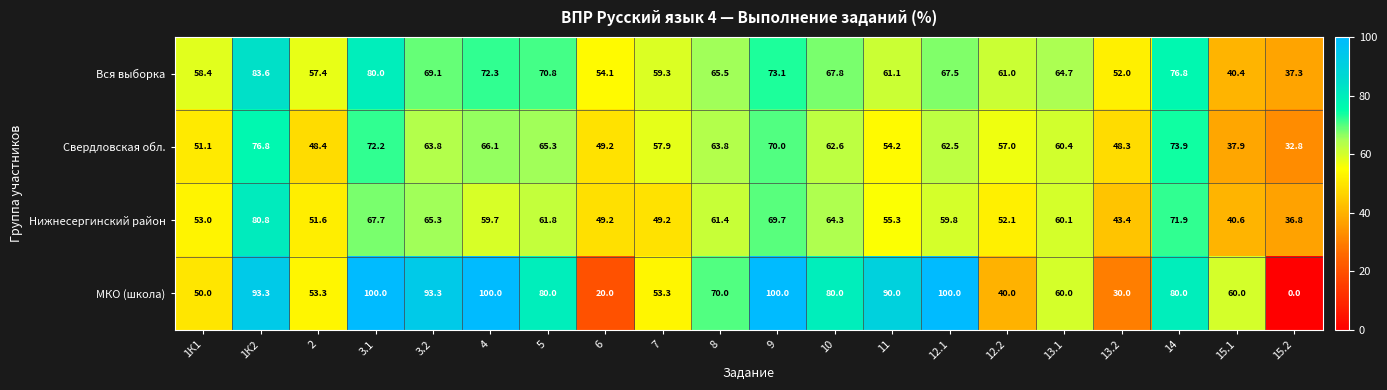

Which series has the largest range (max minus min)?

МКО (школа)